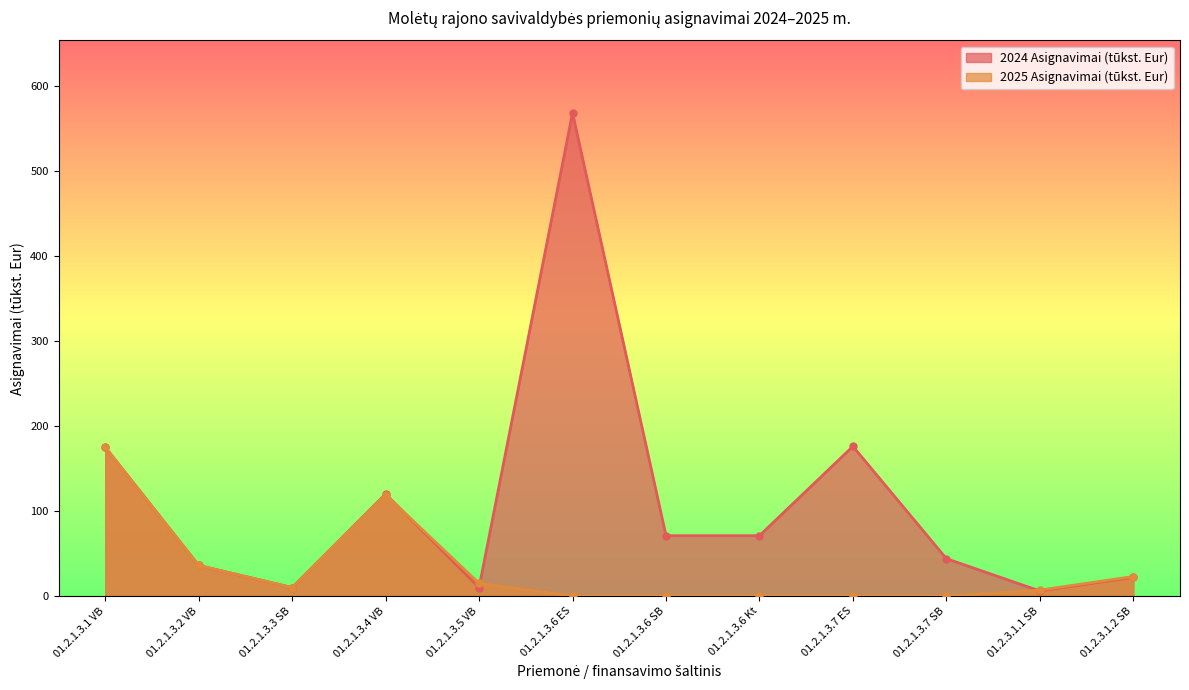

How many values in the 2025 Asignavimai (tūkst. Eur) series exceed 10?

5